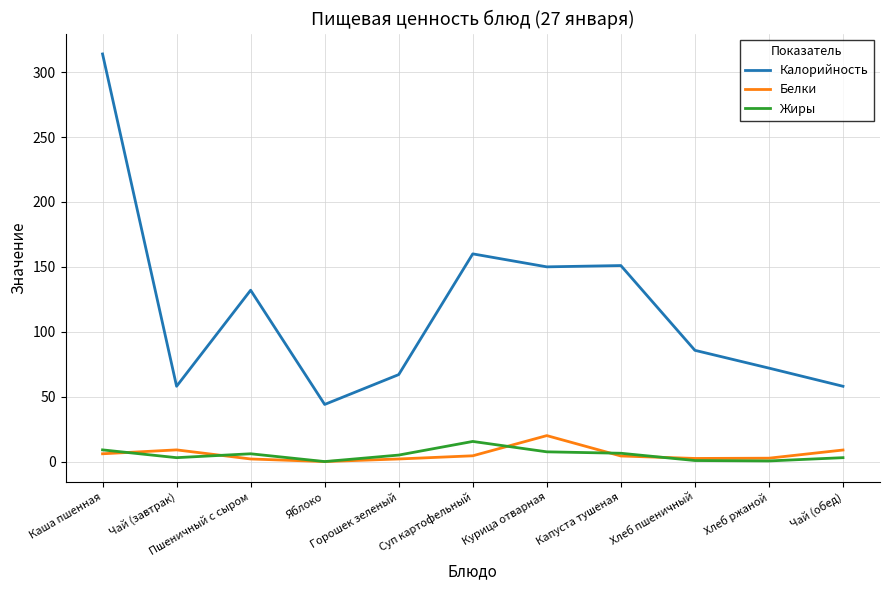

What is the sum of all Жиры values?

56.7